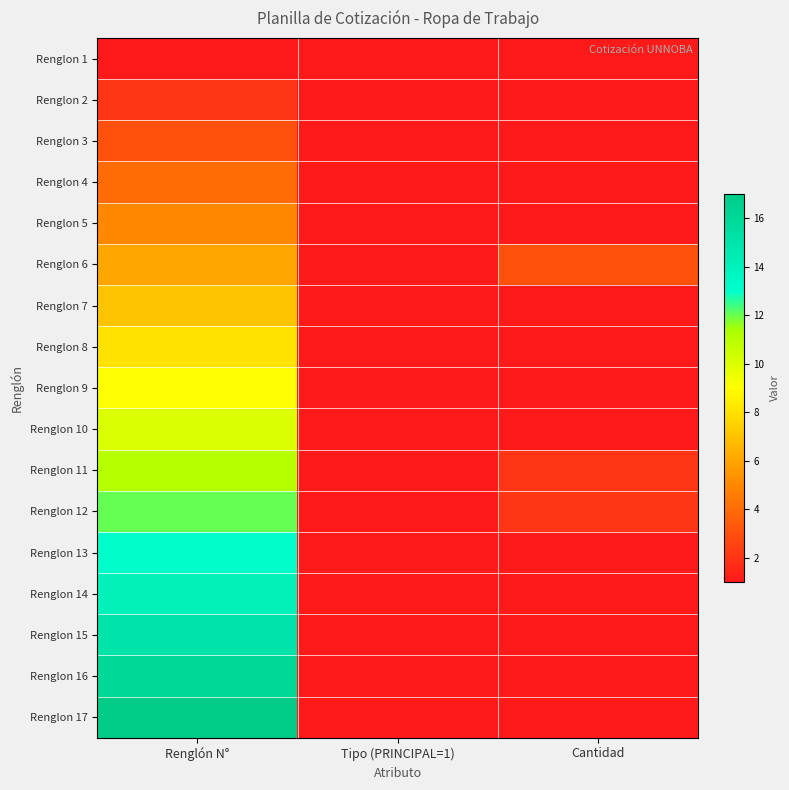

Reading left to right, transcribe all the data shown in this chart.

Renglon 1: Renglón N°=1	Tipo (PRINCIPAL=1)=1	Cantidad=1
Renglon 2: Renglón N°=2	Tipo (PRINCIPAL=1)=1	Cantidad=1
Renglon 3: Renglón N°=3	Tipo (PRINCIPAL=1)=1	Cantidad=1
Renglon 4: Renglón N°=4	Tipo (PRINCIPAL=1)=1	Cantidad=1
Renglon 5: Renglón N°=5	Tipo (PRINCIPAL=1)=1	Cantidad=1
Renglon 6: Renglón N°=6	Tipo (PRINCIPAL=1)=1	Cantidad=3
Renglon 7: Renglón N°=7	Tipo (PRINCIPAL=1)=1	Cantidad=1
Renglon 8: Renglón N°=8	Tipo (PRINCIPAL=1)=1	Cantidad=1
Renglon 9: Renglón N°=9	Tipo (PRINCIPAL=1)=1	Cantidad=1
Renglon 10: Renglón N°=10	Tipo (PRINCIPAL=1)=1	Cantidad=1
Renglon 11: Renglón N°=11	Tipo (PRINCIPAL=1)=1	Cantidad=2
Renglon 12: Renglón N°=12	Tipo (PRINCIPAL=1)=1	Cantidad=2
Renglon 13: Renglón N°=13	Tipo (PRINCIPAL=1)=1	Cantidad=1
Renglon 14: Renglón N°=14	Tipo (PRINCIPAL=1)=1	Cantidad=1
Renglon 15: Renglón N°=15	Tipo (PRINCIPAL=1)=1	Cantidad=1
Renglon 16: Renglón N°=16	Tipo (PRINCIPAL=1)=1	Cantidad=1
Renglon 17: Renglón N°=17	Tipo (PRINCIPAL=1)=1	Cantidad=1